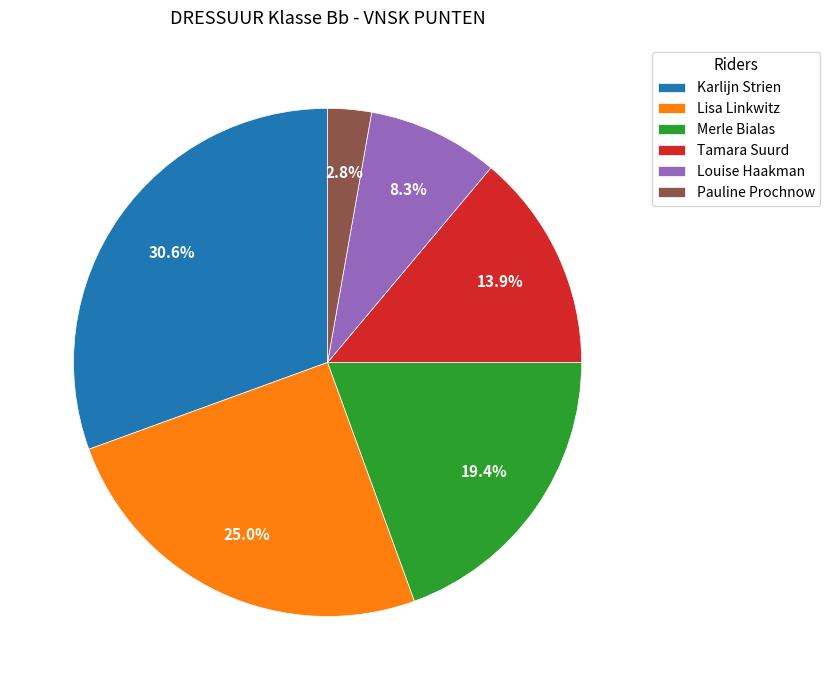

Is Louise Haakman the majority of the pie?

No